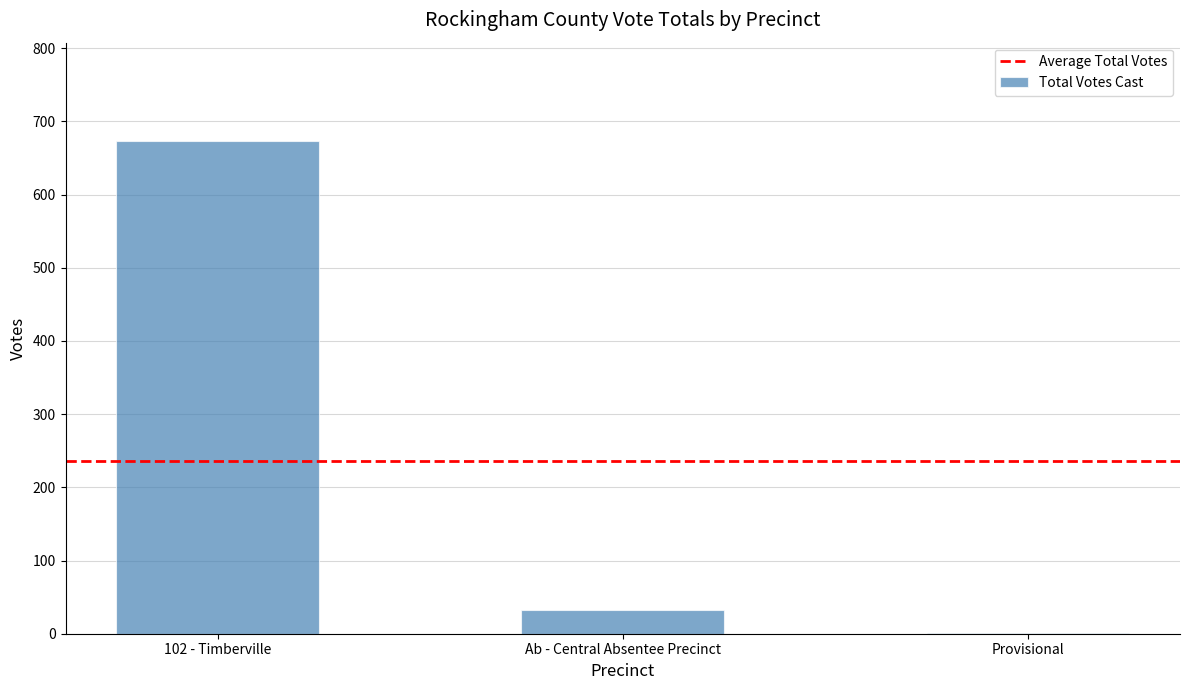

Read the value at Ab - Central Absentee Precinct, to the nearest 10.

30